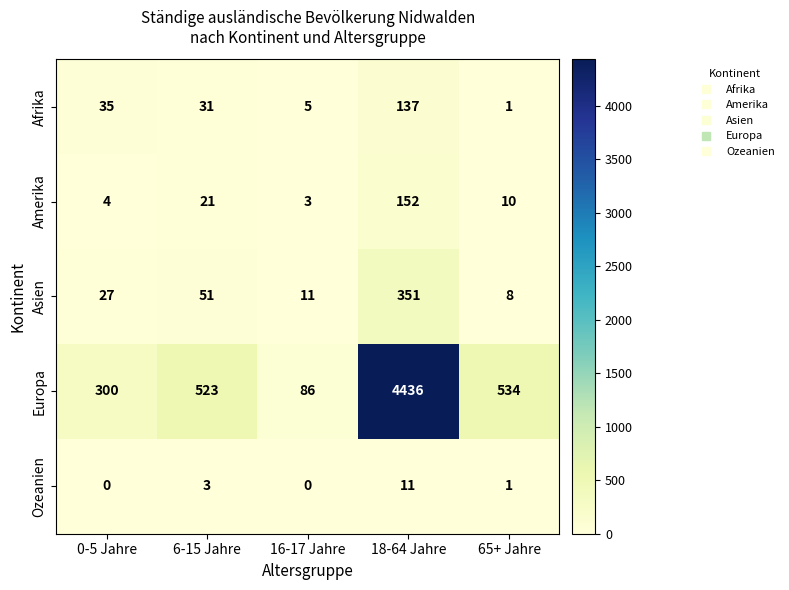

True or false: Afrika has a value of 31 at 6-15 Jahre.

True